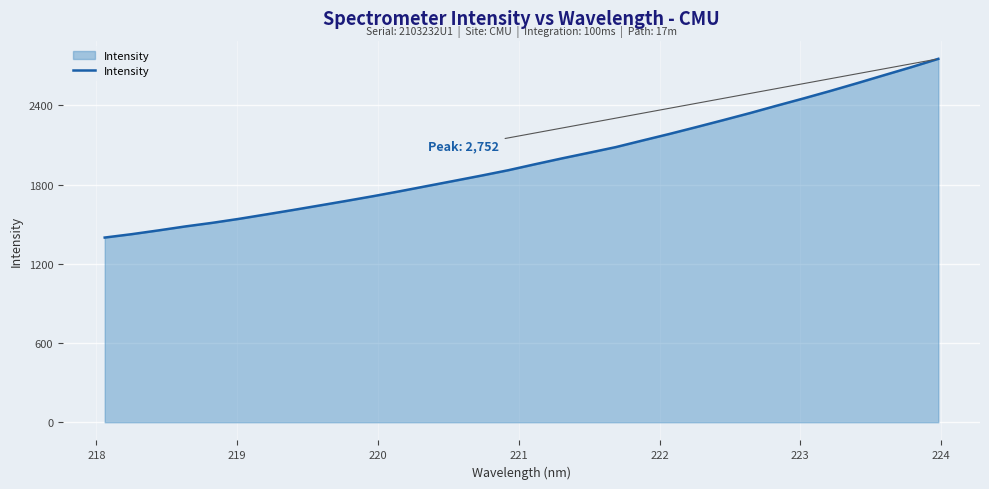

What is the smallest value displayed?

1398.8